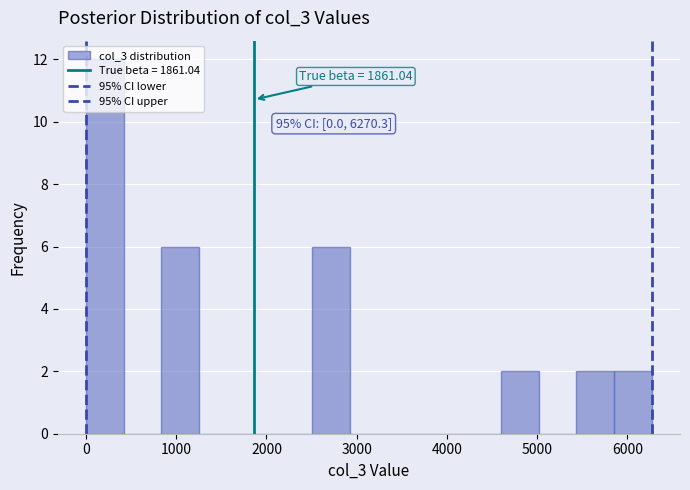

Over which range of the x-axis is the bar tallest?

0 to 400